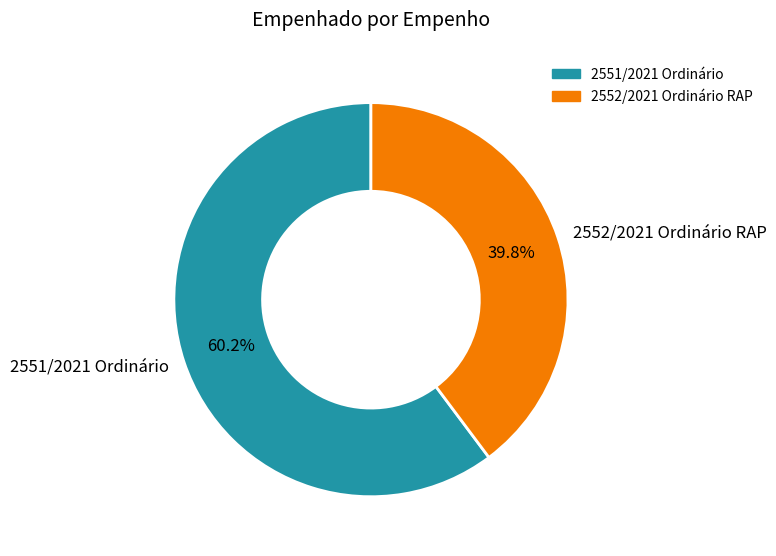

To the nearest percent, what is the average slice percentage?

50%